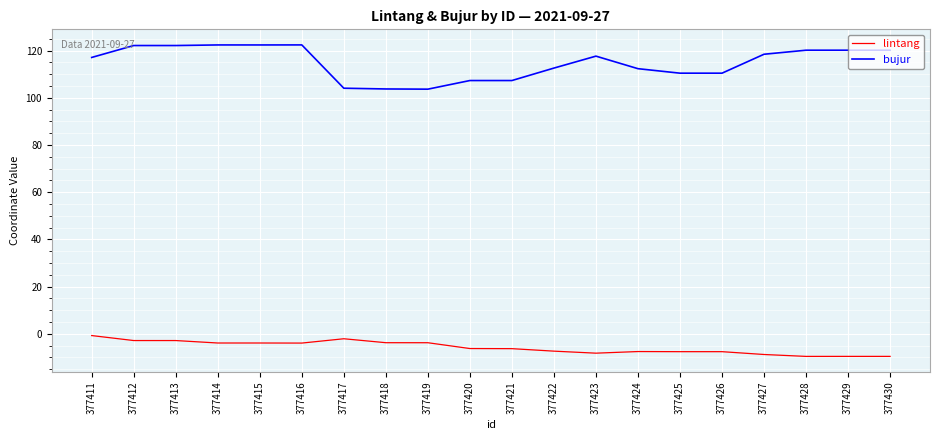

What is the sum of all bujur values?

2297.3